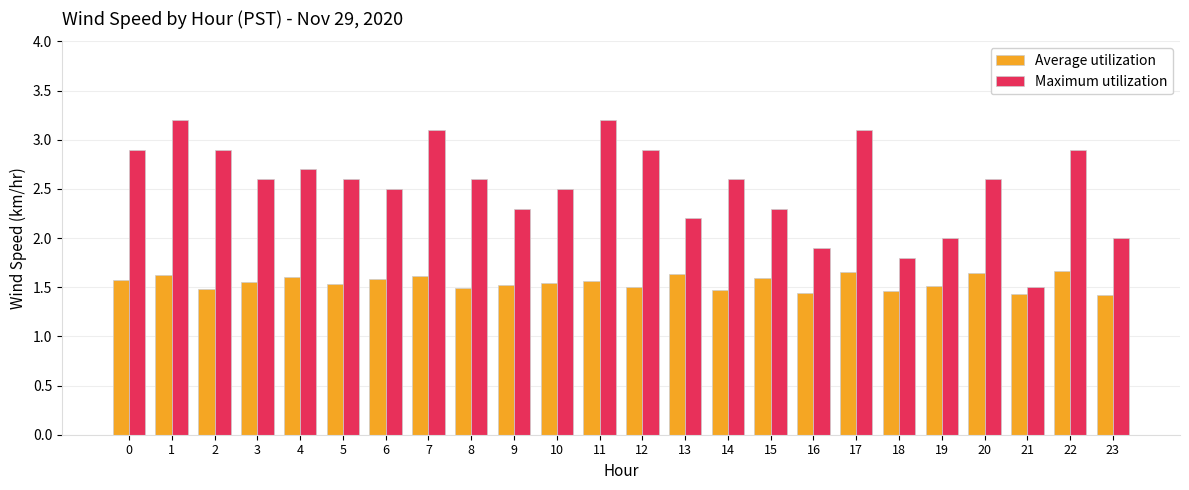

What is the maximum value shown in the chart?

3.2